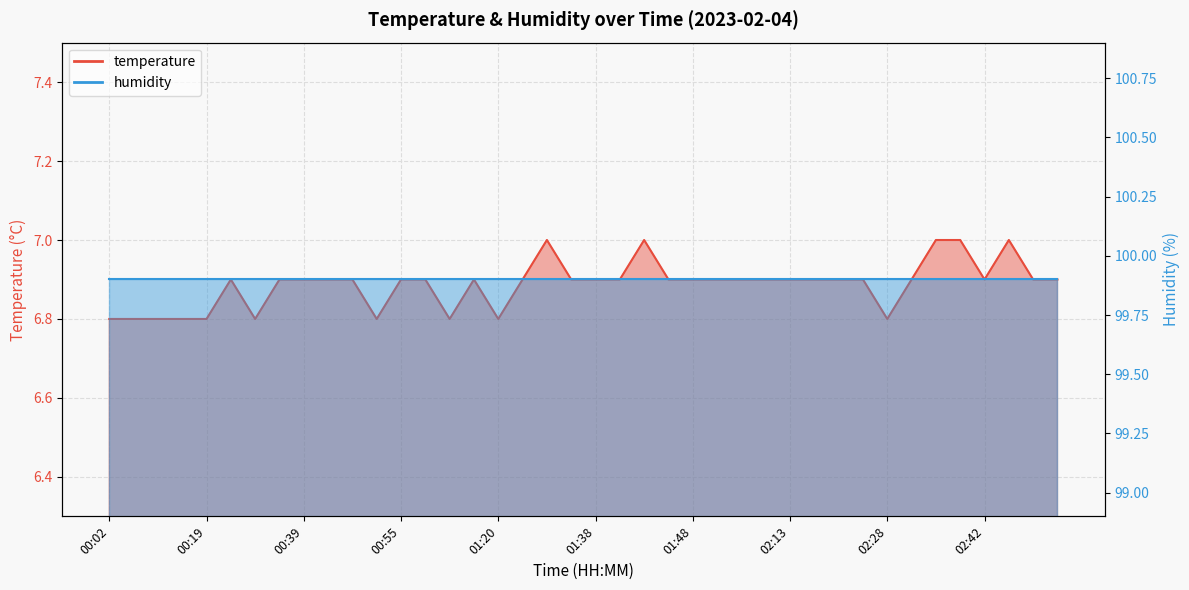

What is the sum of the values at 01:04 and 02:37?

13.8